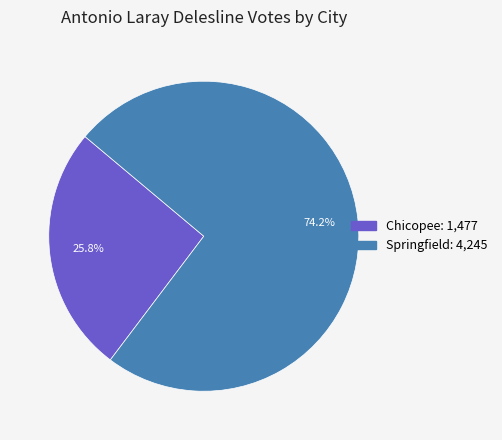

Is Chicopee the majority of the pie?

No